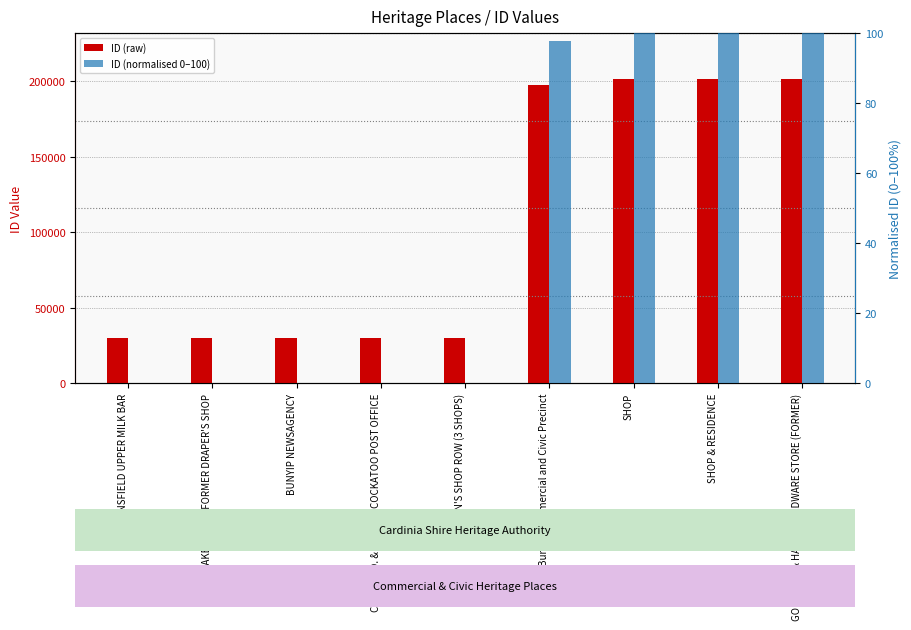

List the series in order of their overall mean, lowest first.

ID (normalised 0–100), ID (raw)